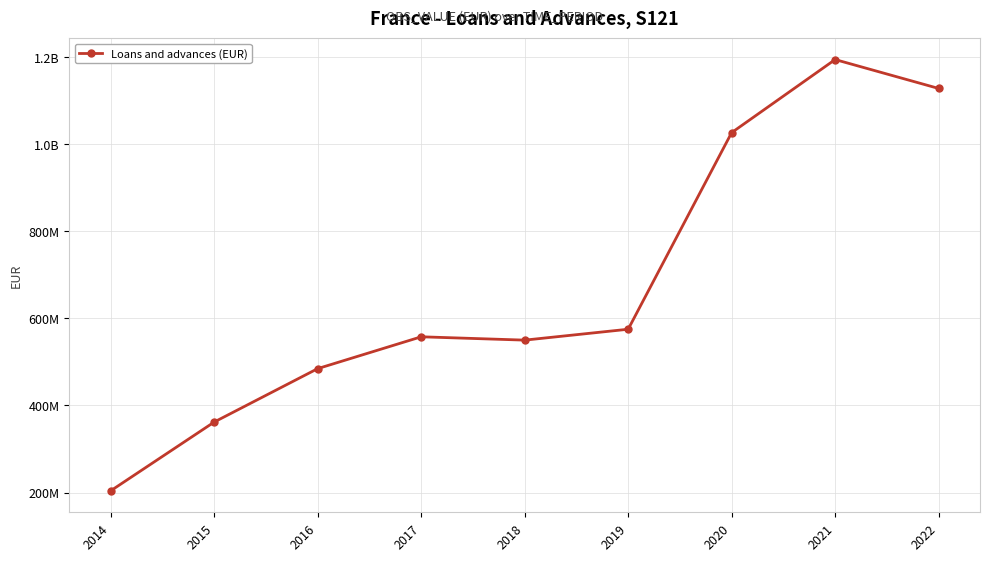

Does the chart have visible grid lines?

Yes